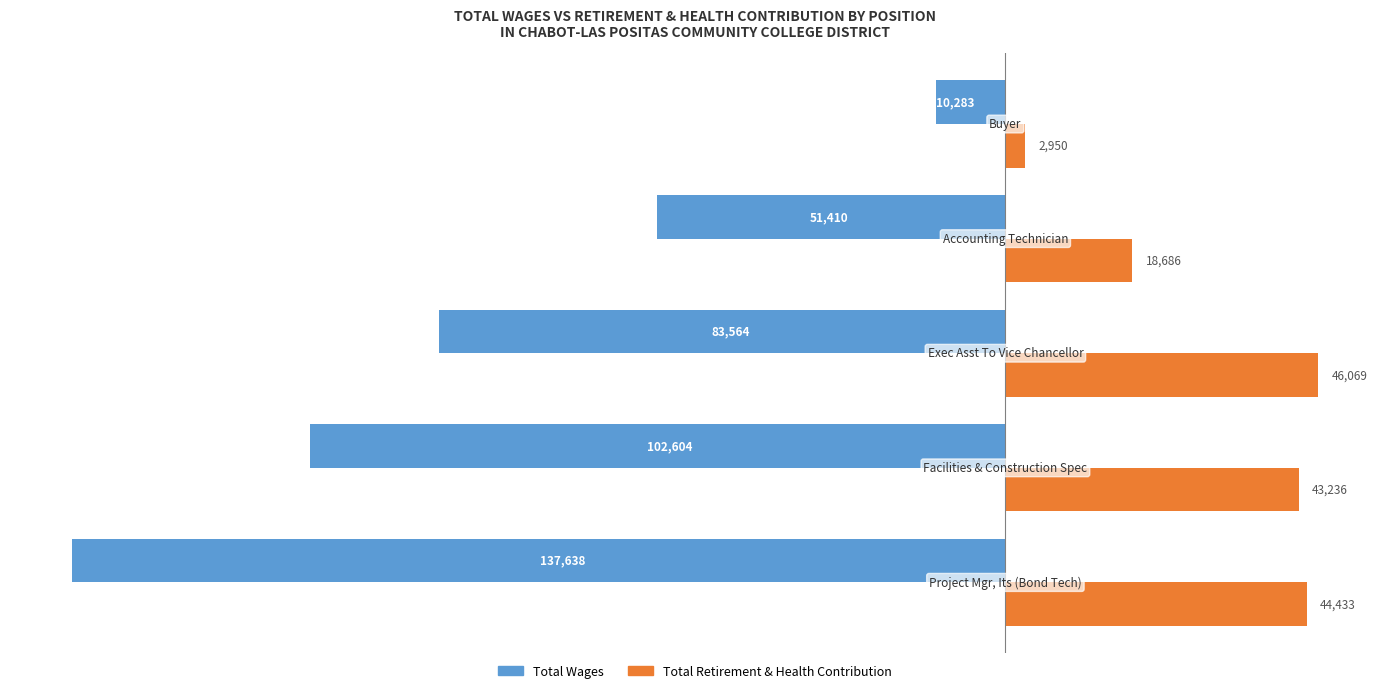

How many Total Wages values are between -102604 and -51410?

3